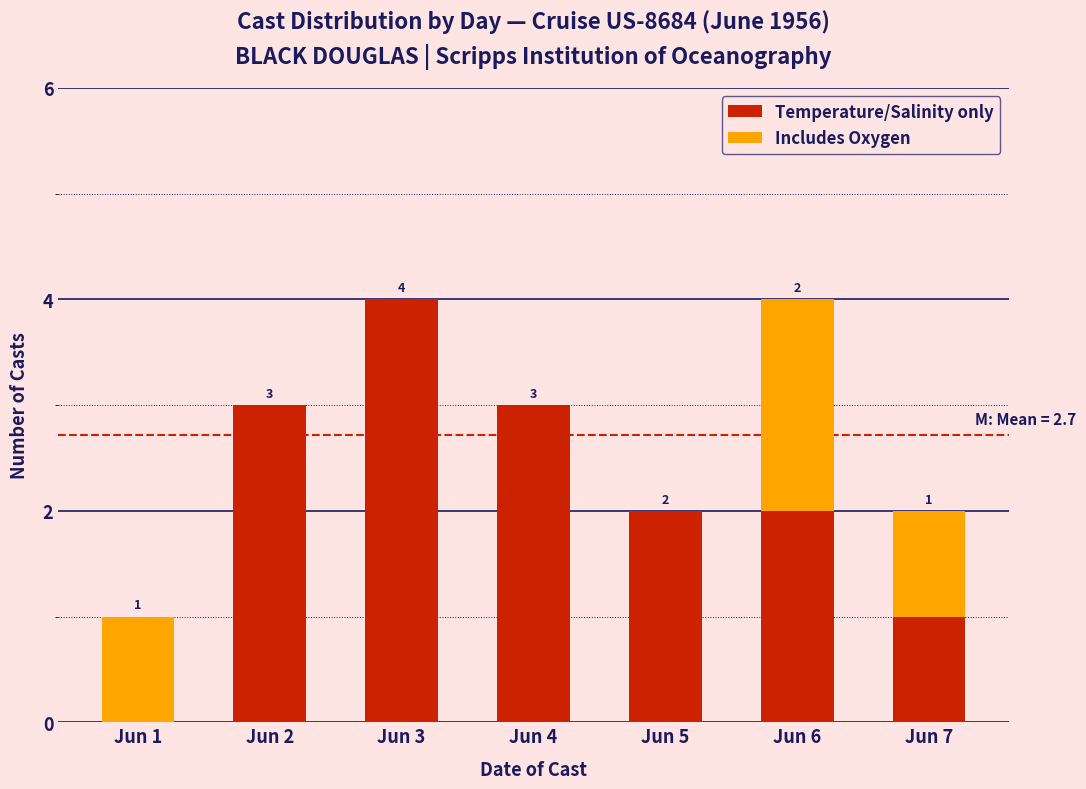

Reading left to right, what are the values for Temperature/Salinity only?

Jun 1=0	Jun 2=3	Jun 3=4	Jun 4=3	Jun 5=2	Jun 6=2	Jun 7=1